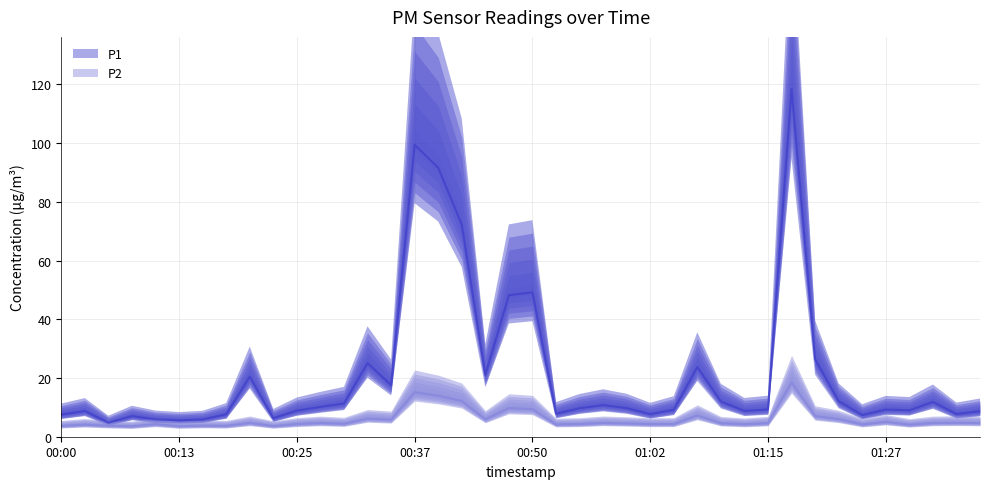

Does the chart have visible grid lines?

Yes